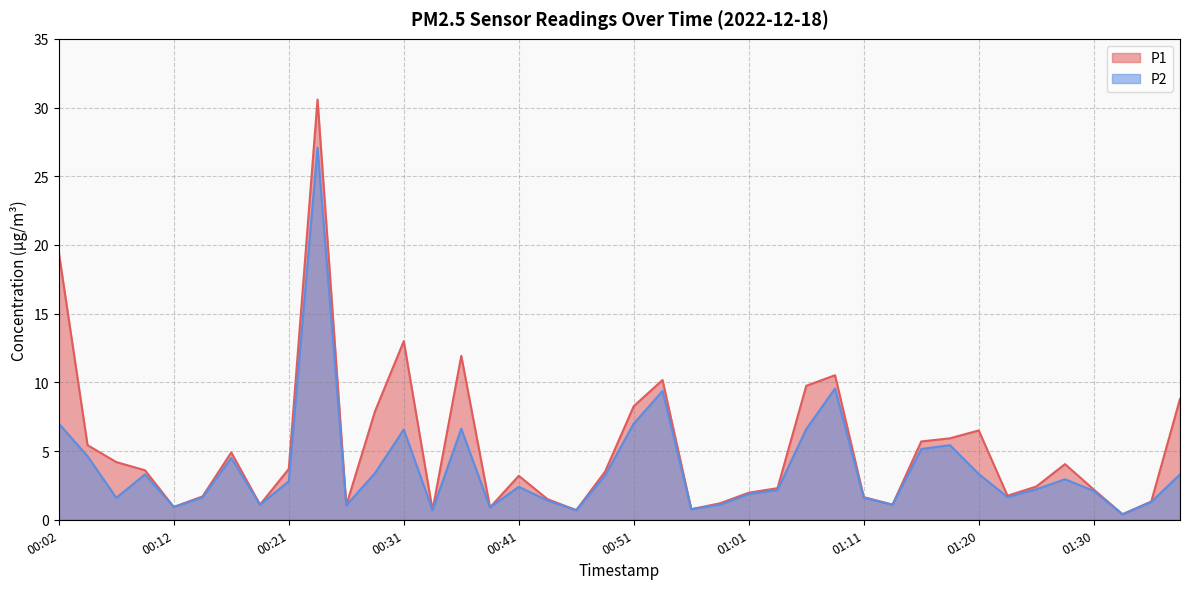

Is it true that P1 equals 1.5 at 00:39?

False